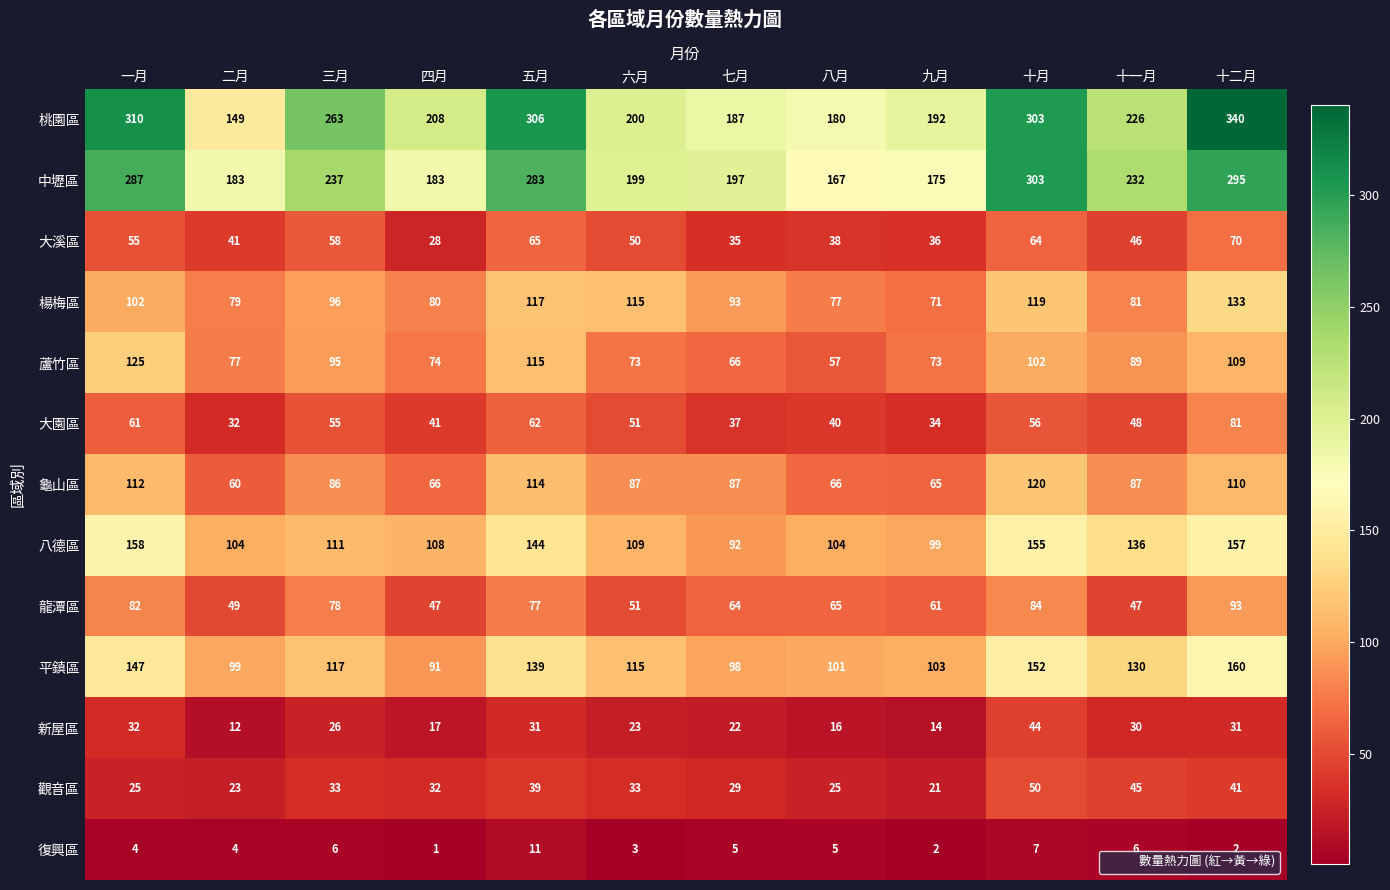

Count the number of data series in this chart.

13